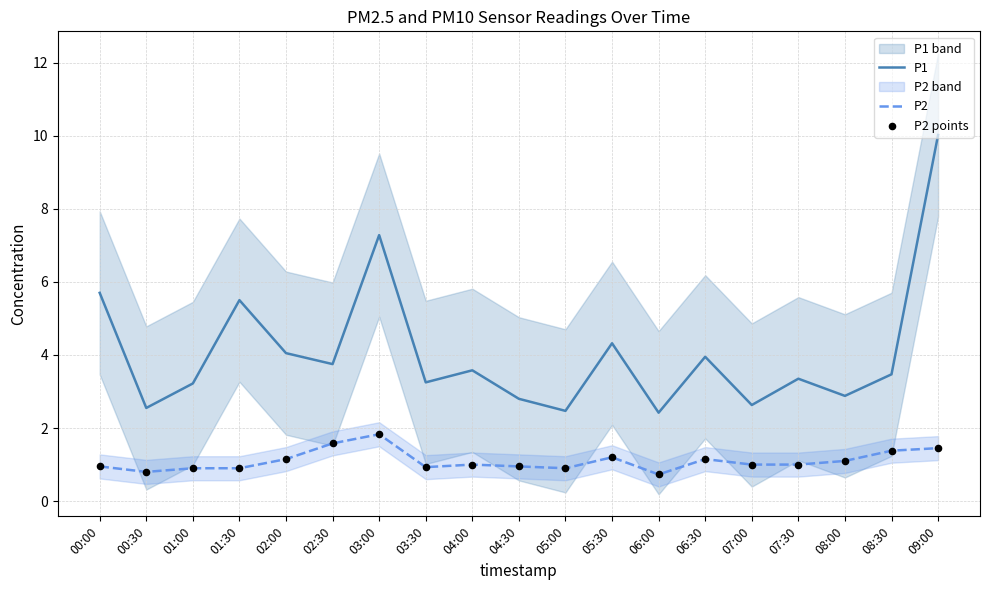

At which category is the sum across all series the highest?

09:00